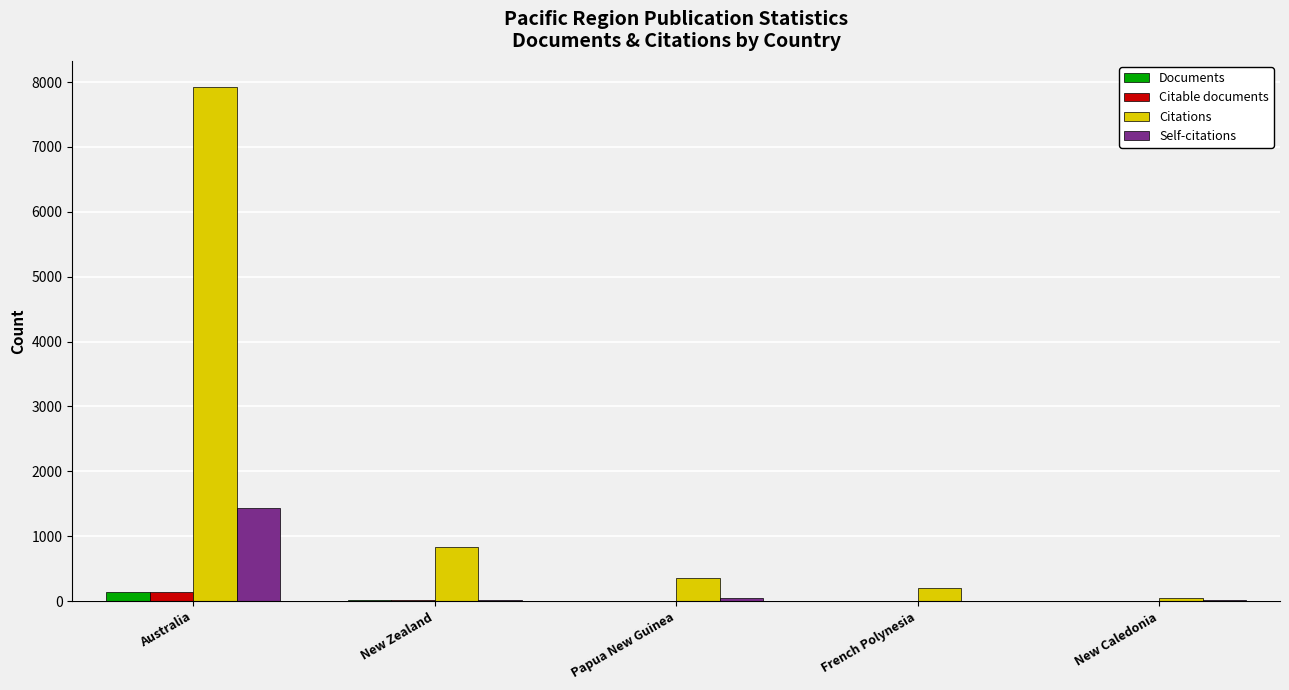

Count the number of categories in the chart.

5